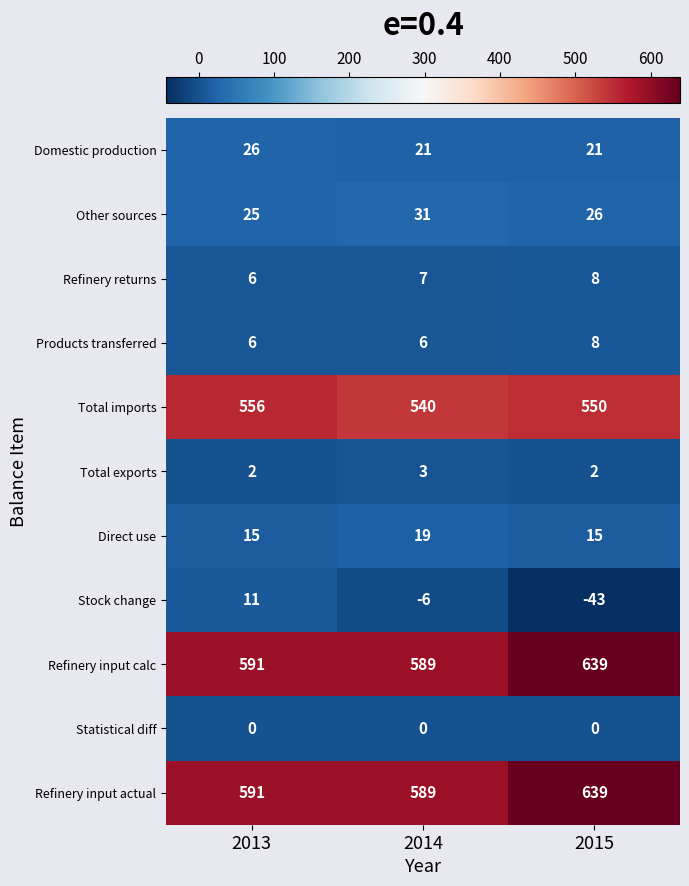

What is the difference between the Other sources values at 2014 and 2015?

5